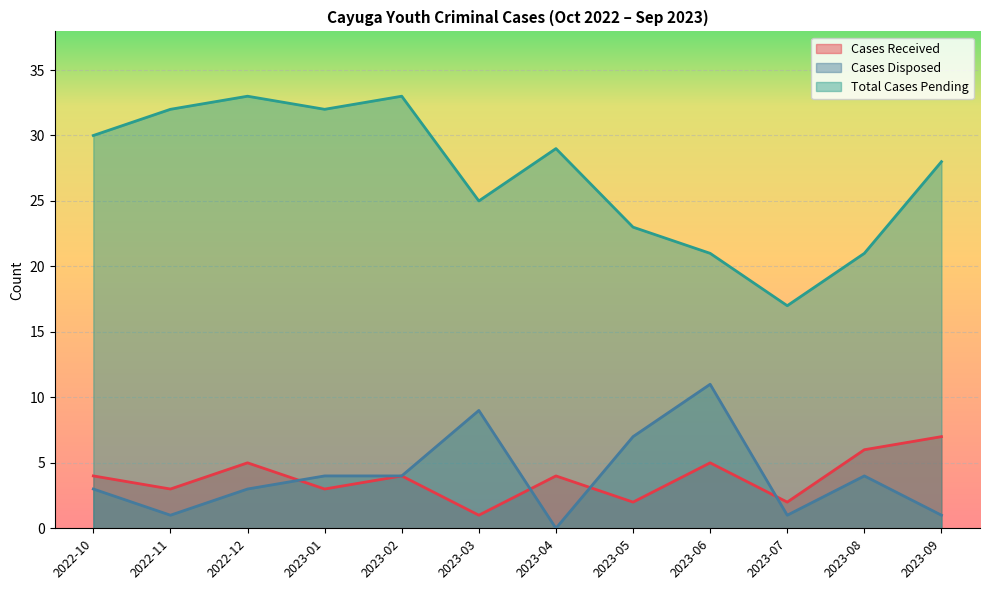

How many values in Cases Disposed are above zero?

11